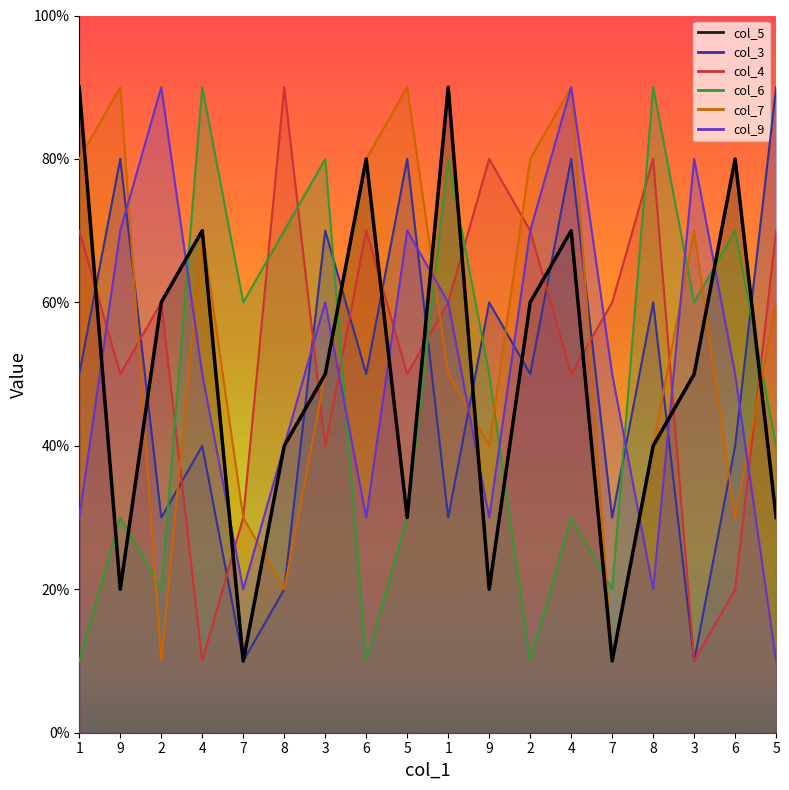

How many interior local peaks does the col_6 series have?

7